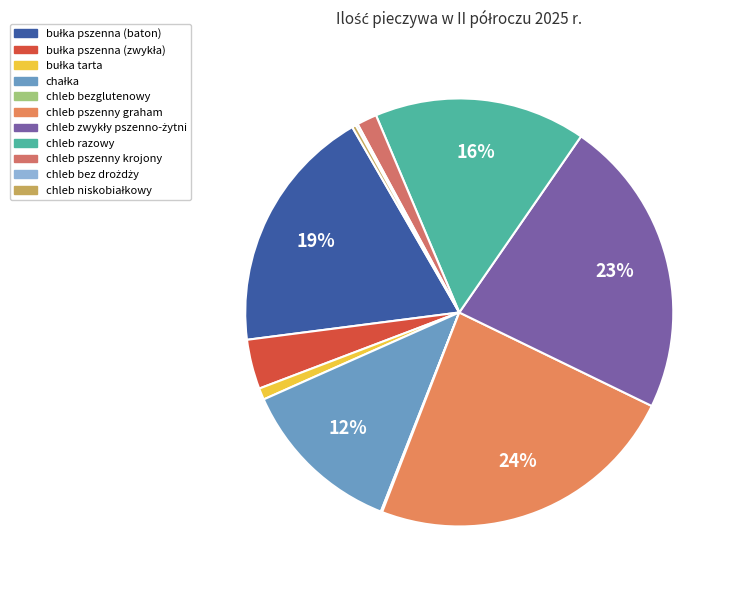

What is the smallest slice in the pie chart?

chleb bezglutenowy